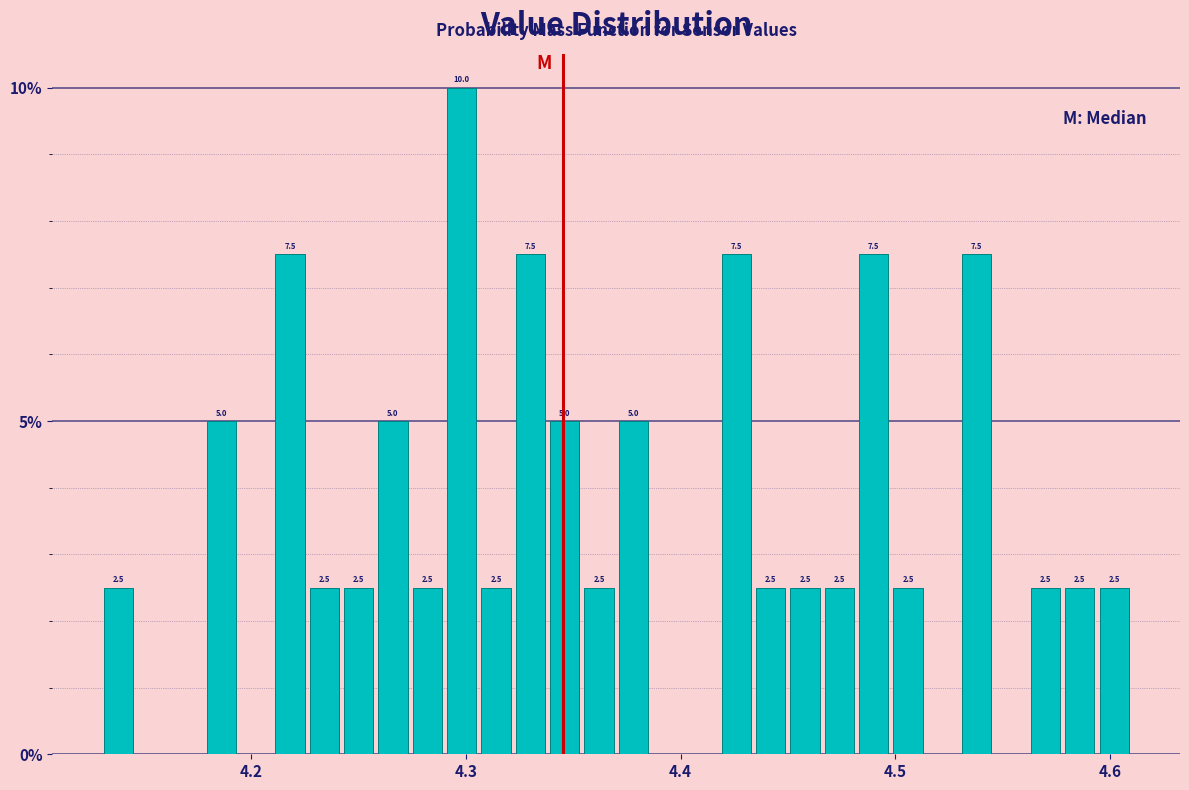

Read against the x-axis, roughly where is the centre of the tallest bar?

4.30